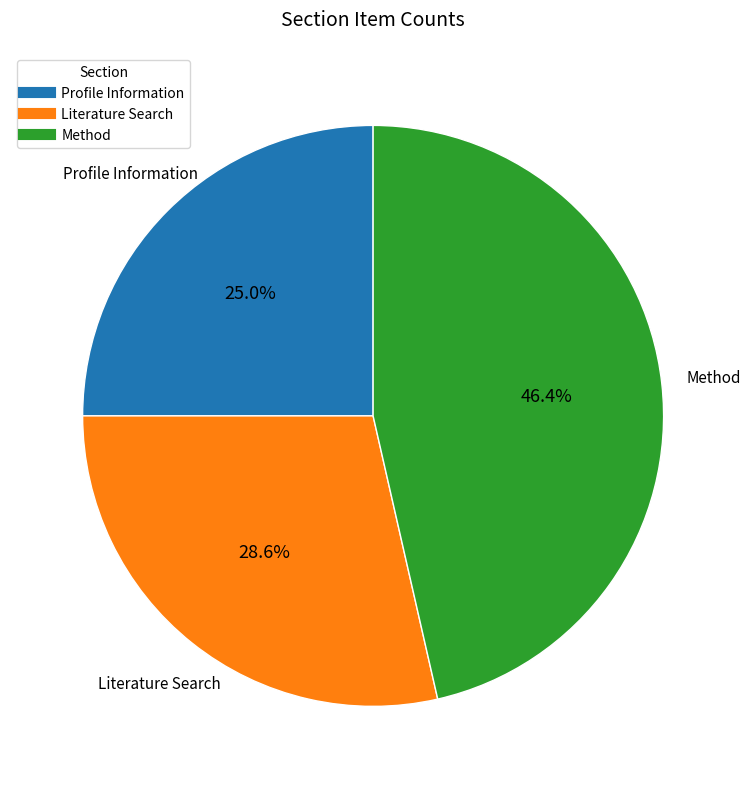

Is there a majority slice in this chart?

No